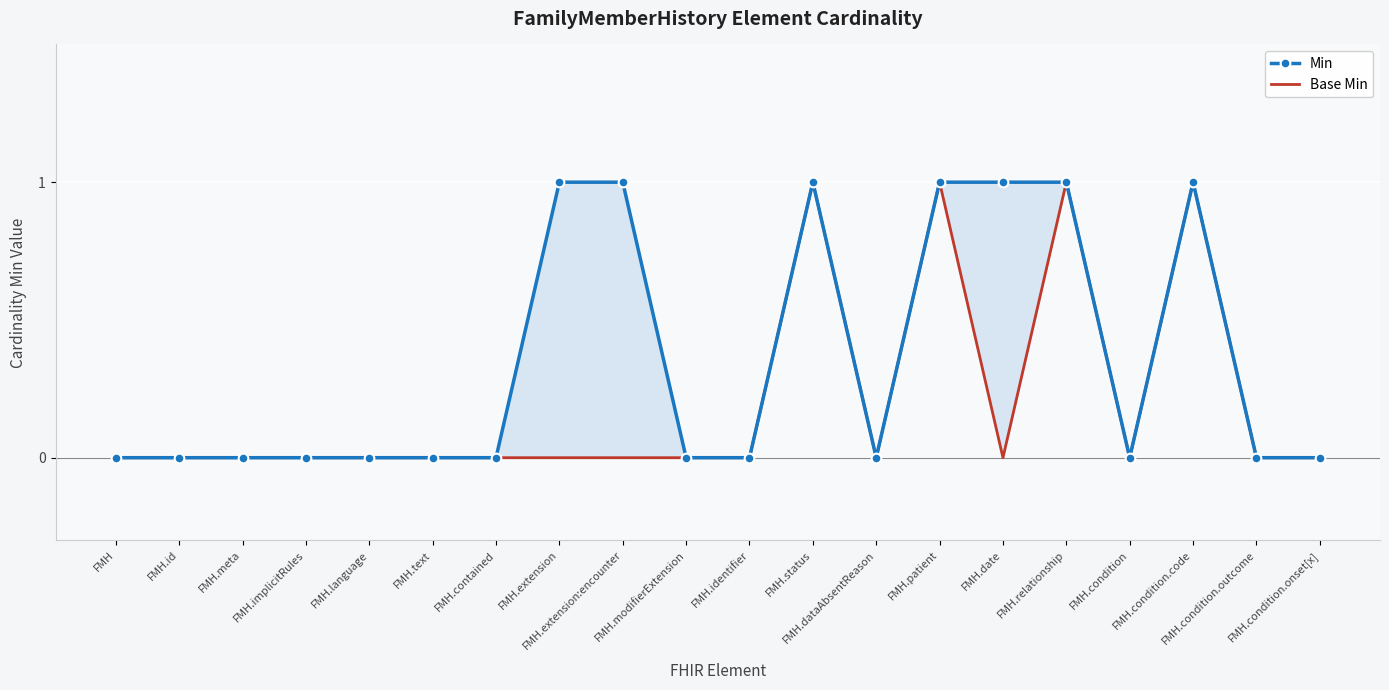

True or false: Base Min and Min cross at least once.

False